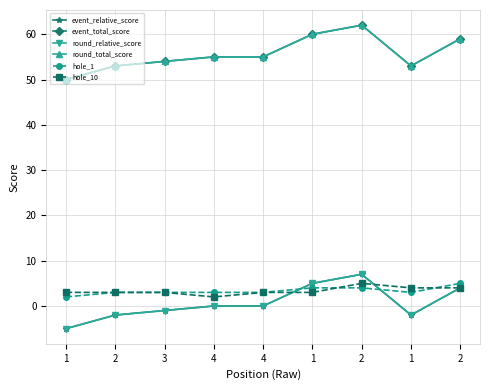

What is the value of the round_relative_score point at the 8th from the left?

-5